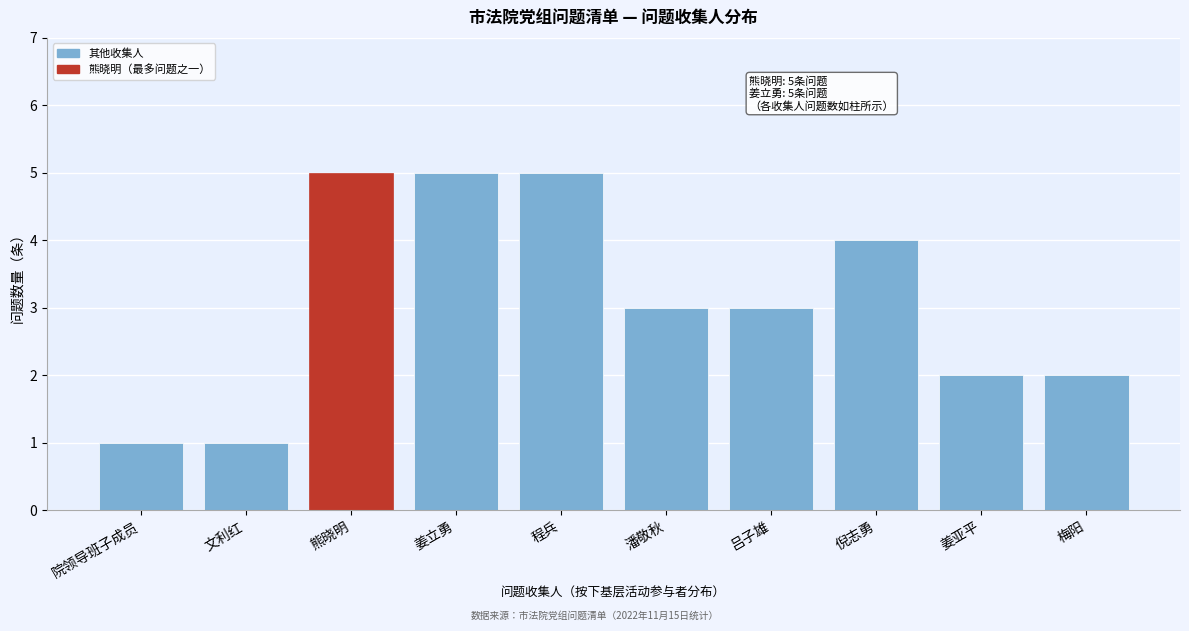

Reading left to right, list all the values displayed in this chart.

院领导班子成员=1	文利红=1	熊晓明=5	姜立勇=5	程兵=5	潘敬秋=3	吕子雄=3	倪志勇=4	姜亚平=2	梅阳=2